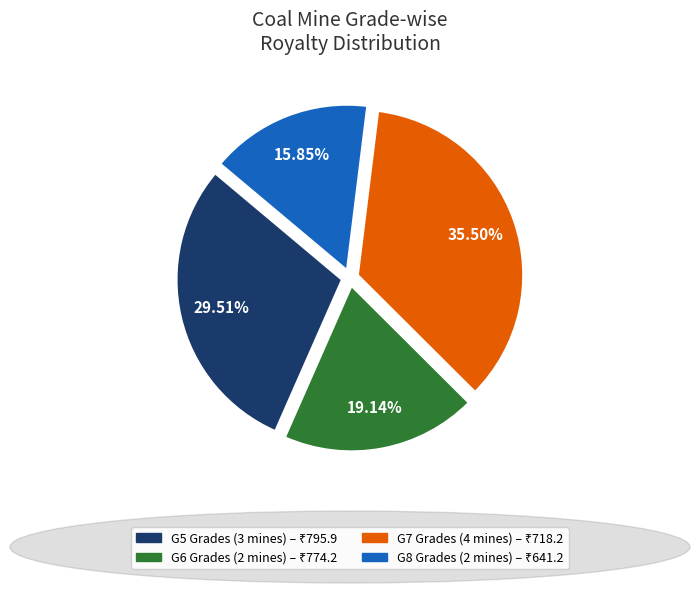

Does any single category account for the majority?

No